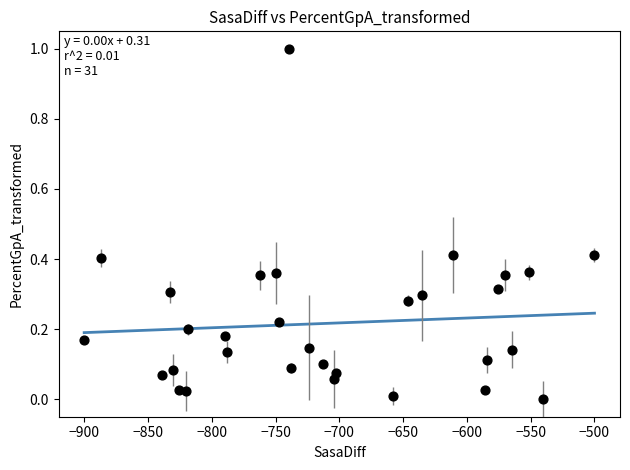

What is the range of X values (max minus min)?

400.0